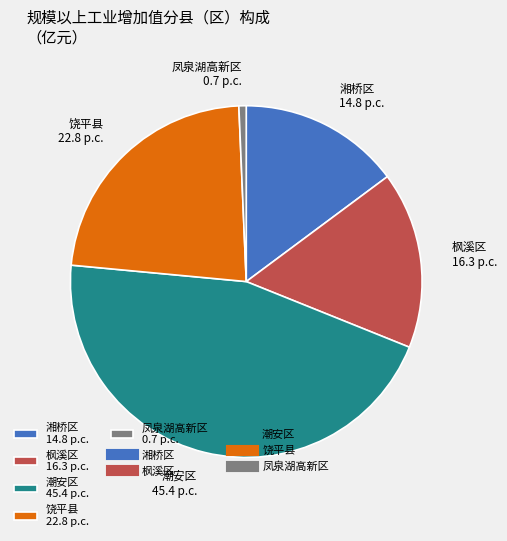

Between 潮安区 and 枫溪区, which is larger?

潮安区